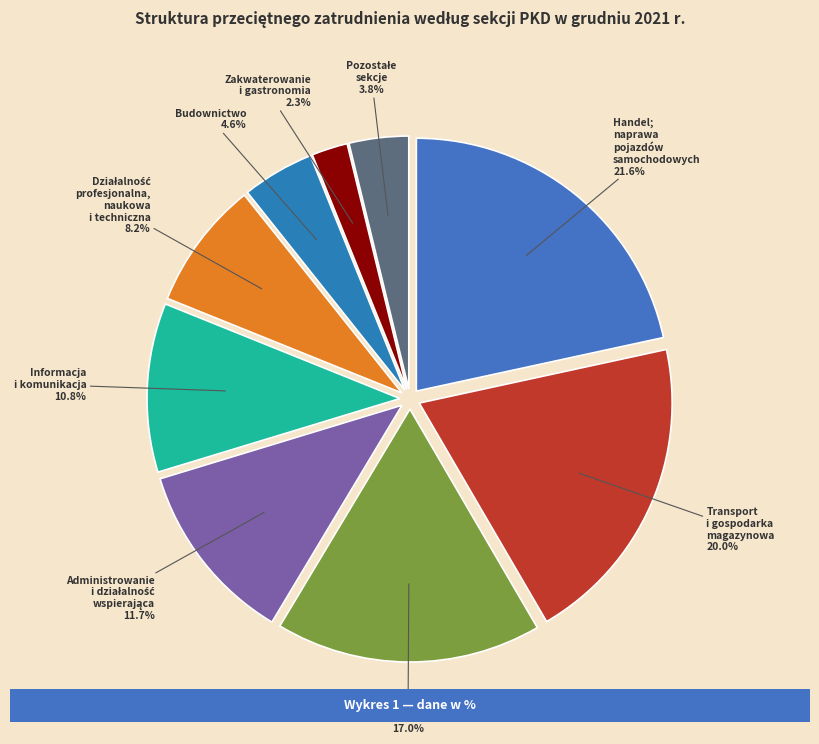

To the nearest percent, what portion does Administrowanie i działalność wspierająca represent?

12%